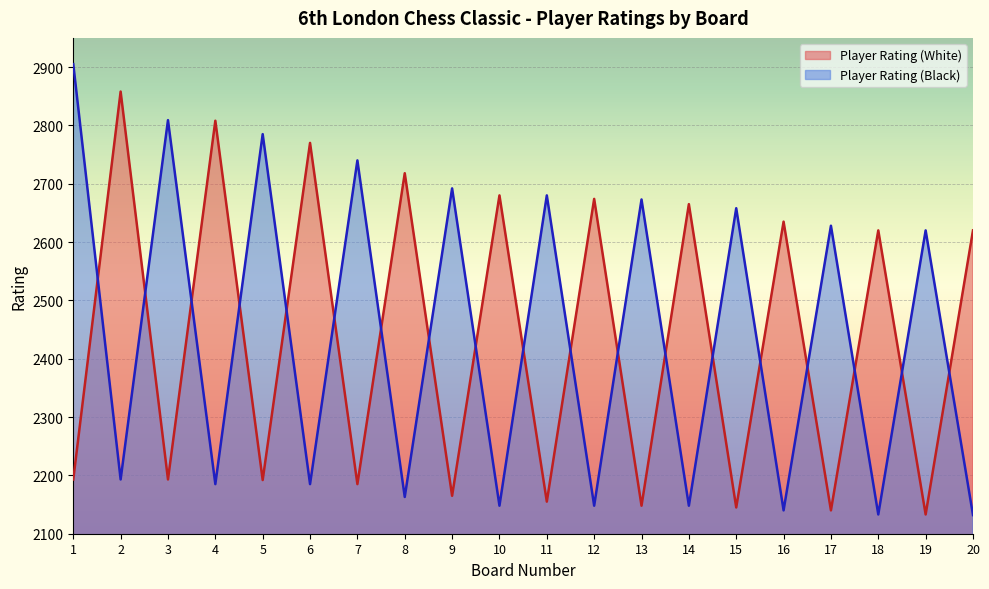

What is the minimum value for Player Rating (White)?

2133